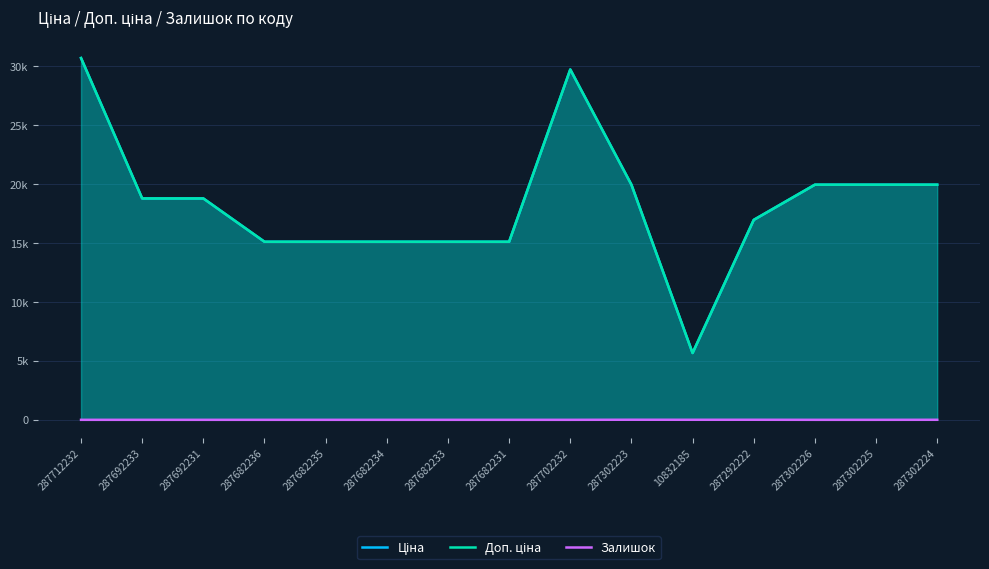

Reading left to right, what are all the values shown in this chart?

Ціна: 30717.1	18796.8	18796.8	15120.0	15120.0	15120.0	15120.0	15120.0	29747.2	19964.2	5673.8	16976.3	19964.2	19964.2	19964.2
Доп. ціна: 30717.1	18796.8	18796.8	15120.0	15120.0	15120.0	15120.0	15120.0	29747.2	19964.2	5673.8	16976.3	19964.2	19964.2	19964.2
Залишок: 0.0	0.0	0.0	0.0	0.0	0.0	0.0	0.0	0.0	7.0	4.0	5.0	0.0	0.0	3.0